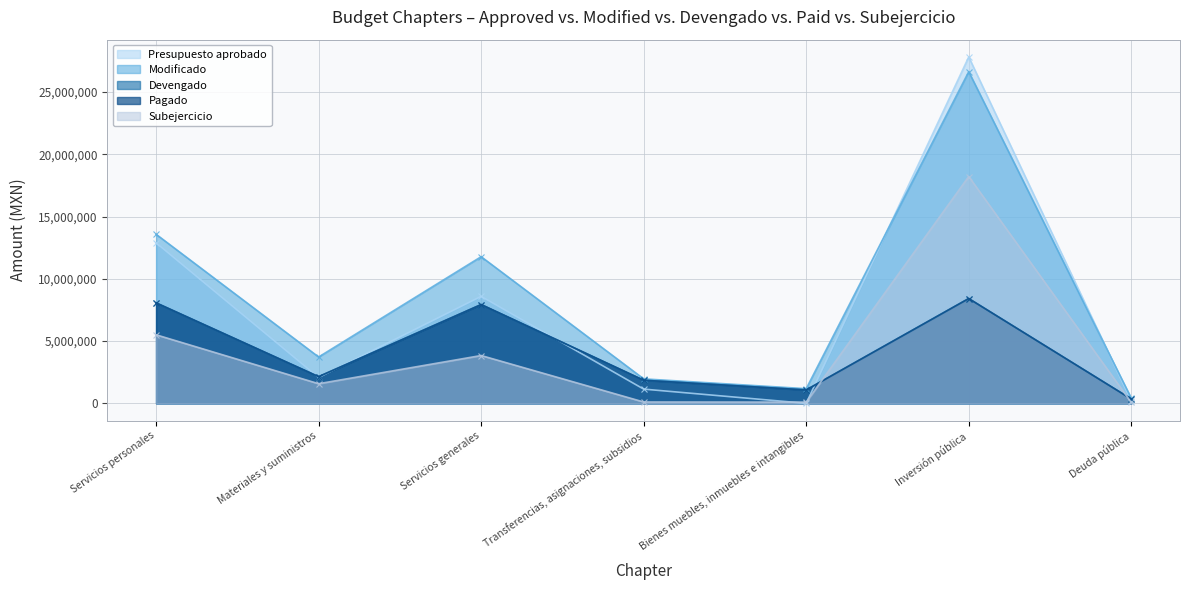

At which category does Modificado reach its first local peak?

Servicios generales